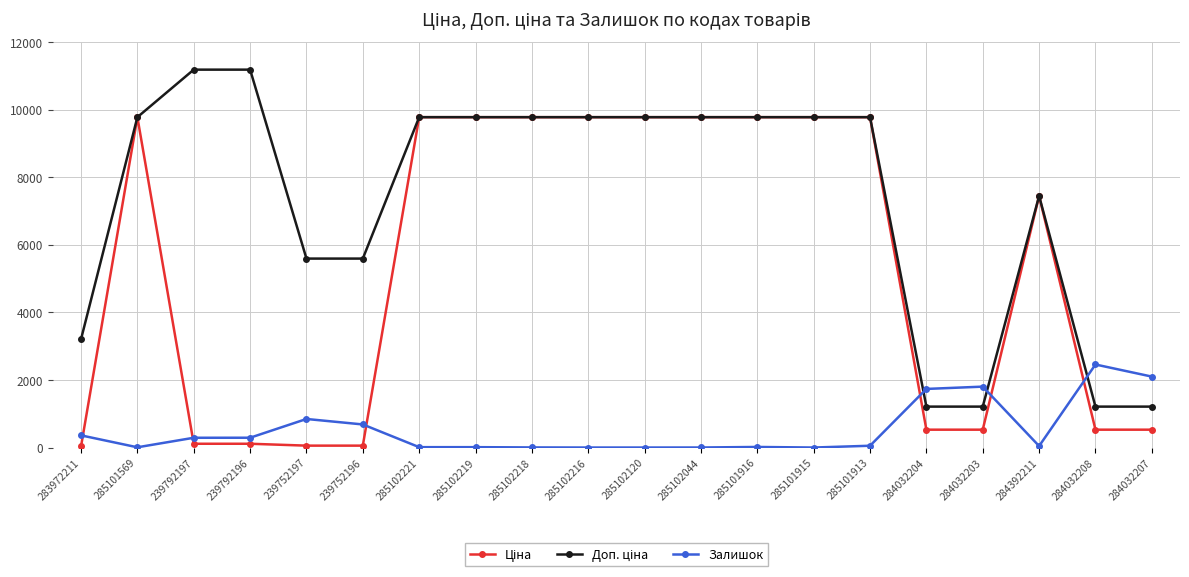

What is the total value across all series at 285102120?

19551.0